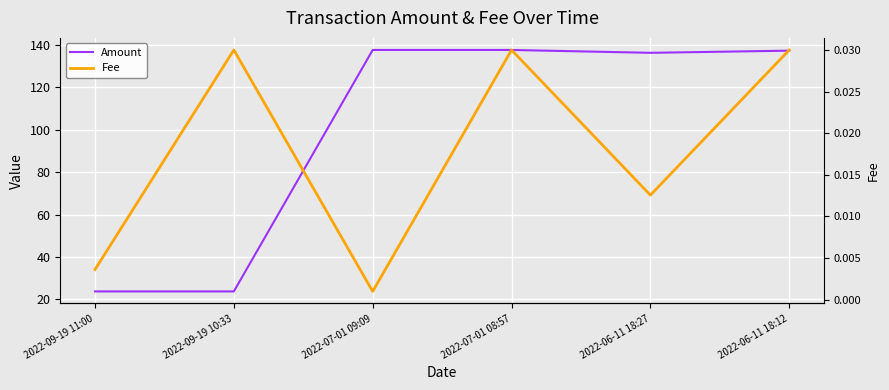

What position from the right is 2022-06-11 18:27?

2